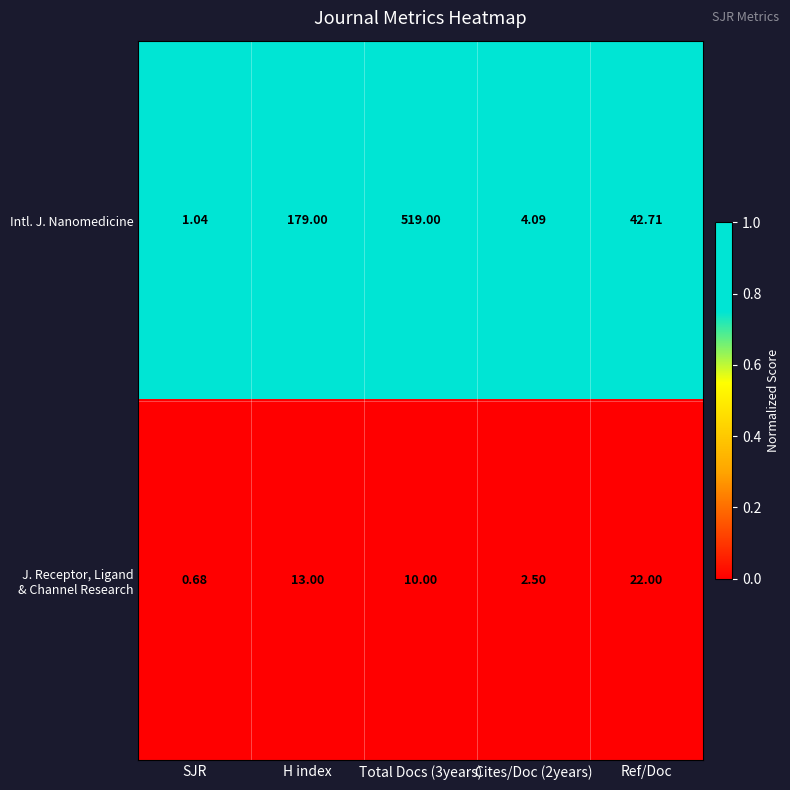

What is the spread (max minus min) of values at Cites/Doc (2years)?

1.6